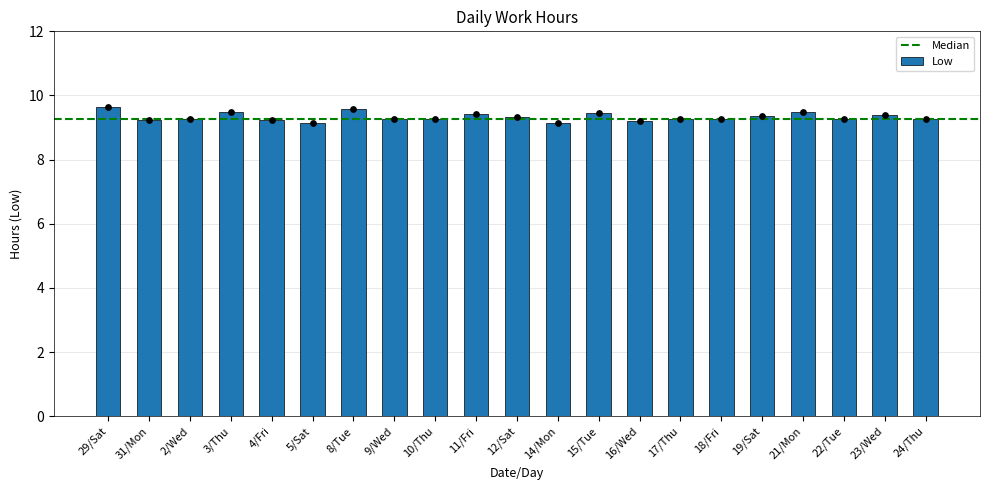

What is the ratio of the value at 18/Fri to the value at 10/Thu?

1.0